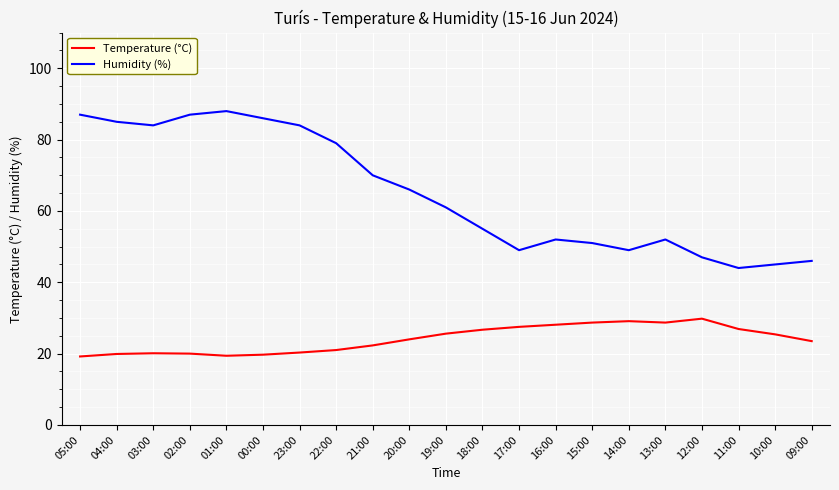

What is the total value across all series at 19:00?

86.6